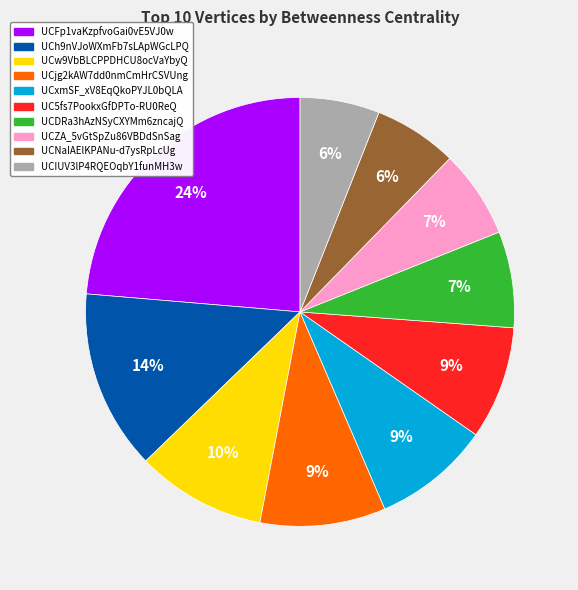

How many segments does this pie chart have?

10